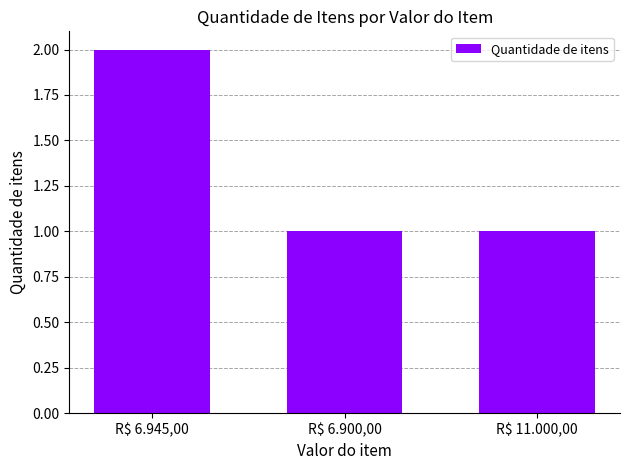

Which category has the highest value across all series?

R$ 6.945,00